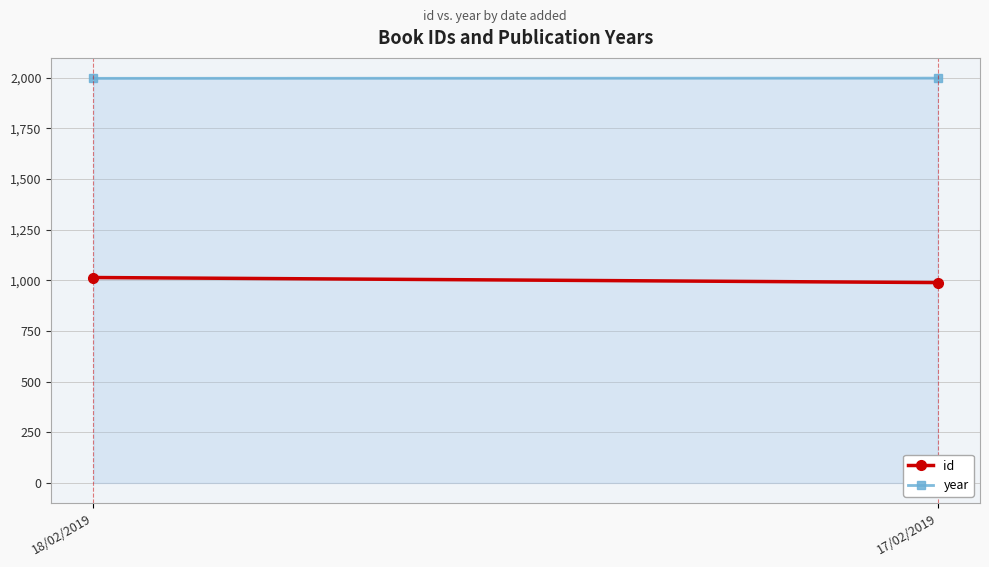

What is the difference between the maximum and minimum values in the year series?

1